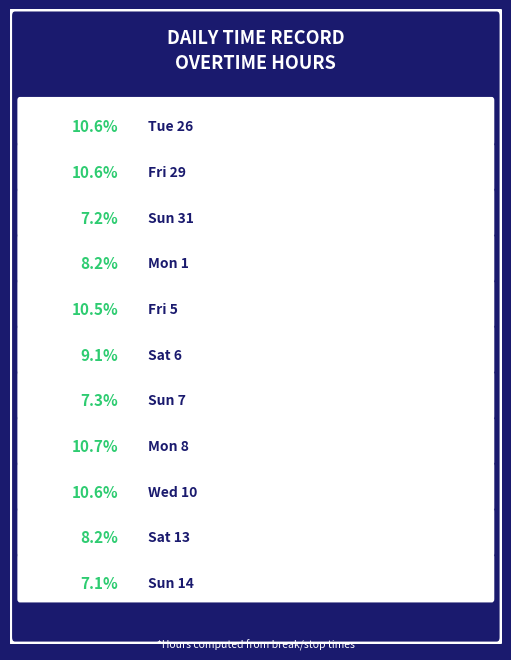

Is it true that Fri 5 is 21% of the pie?

False